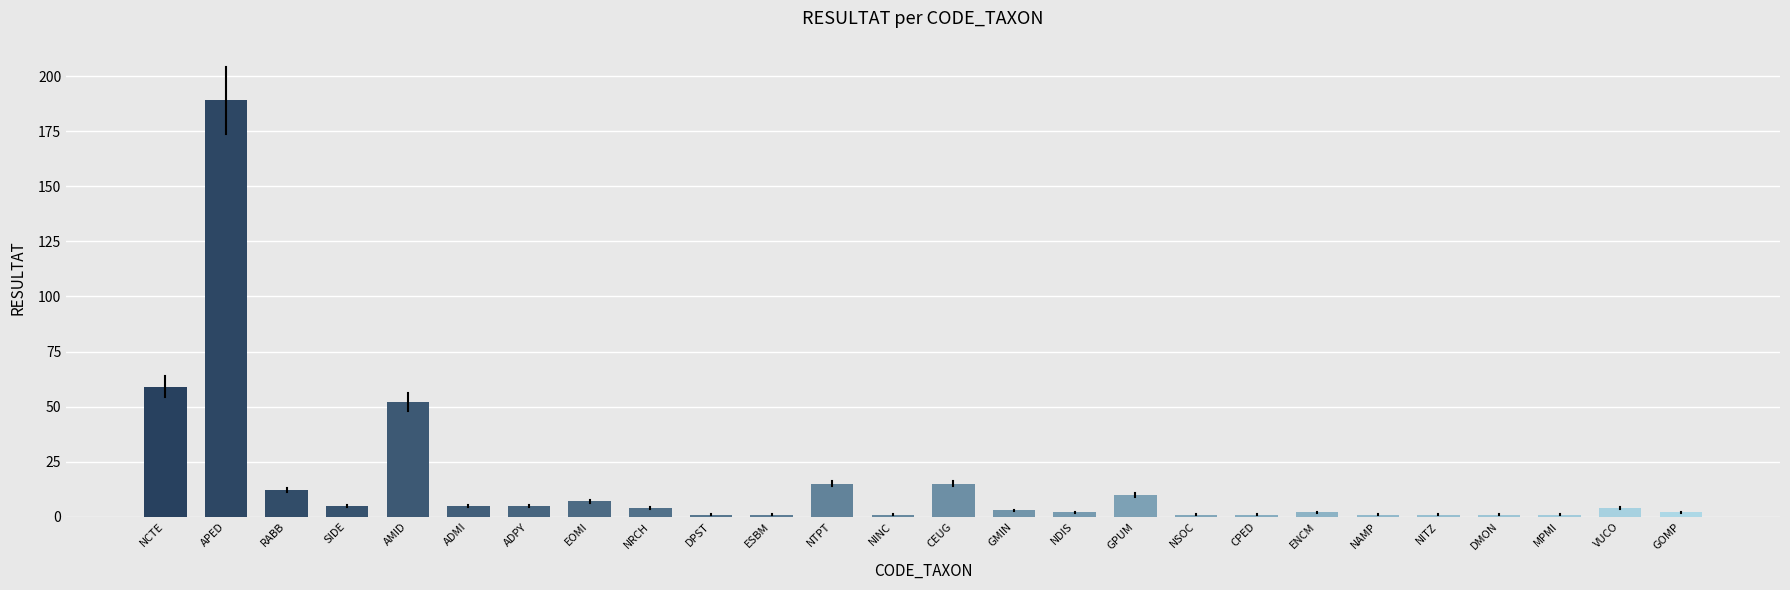

Reading left to right, transcribe all the data shown in this chart.

NCTE=59	APED=189	RABB=12	SIDE=5	AMID=52	ADMI=5	ADPY=5	EOMI=7	NRCH=4	DPST=1	ESBM=1	NTPT=15	NINC=1	CEUG=15	GMIN=3	NDIS=2	GPUM=10	NSOC=1	CPED=1	ENCM=2	NAMP=1	NITZ=1	DMON=1	MPMI=1	VUCO=4	GOMP=2